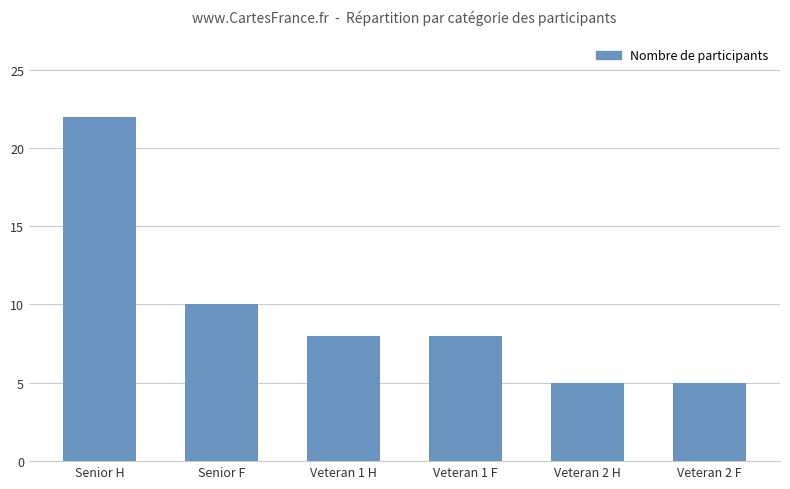

Reading left to right, list all the values displayed in this chart.

22	10	8	8	5	5